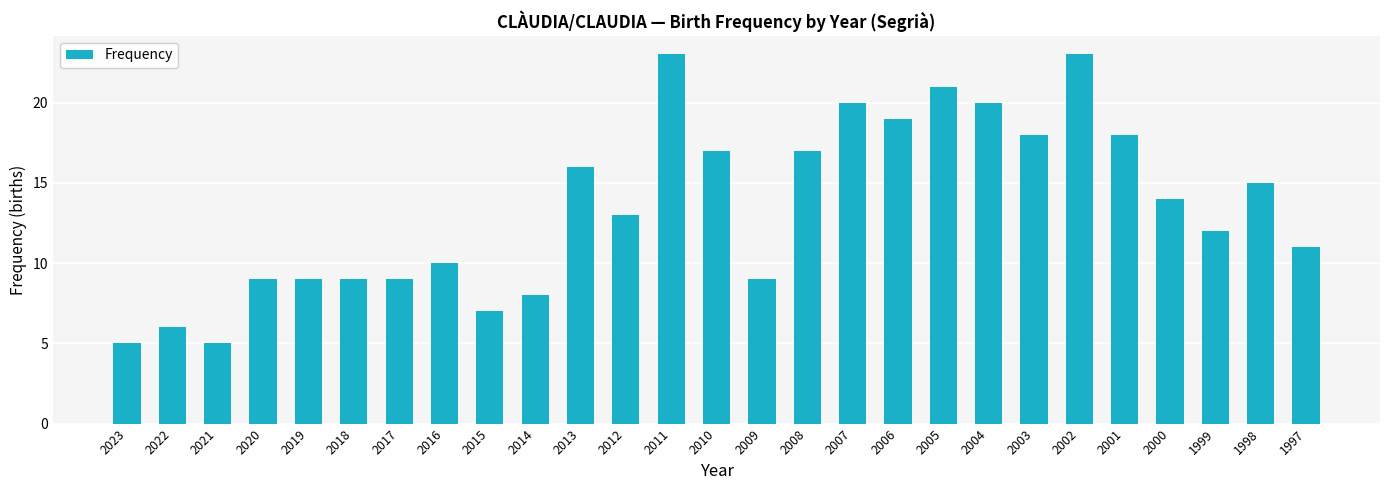

Approximately how many times larger is the value at 2004 compared to 2020?

2.2